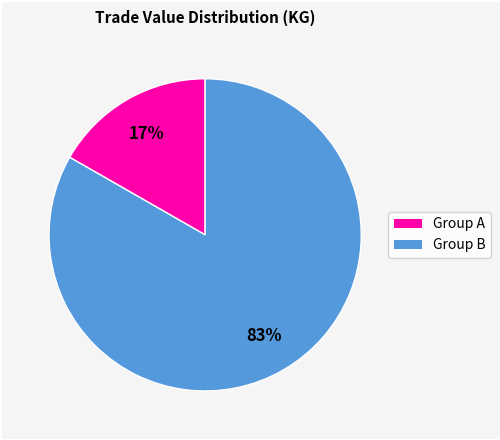

How many slices are in this pie chart?

2